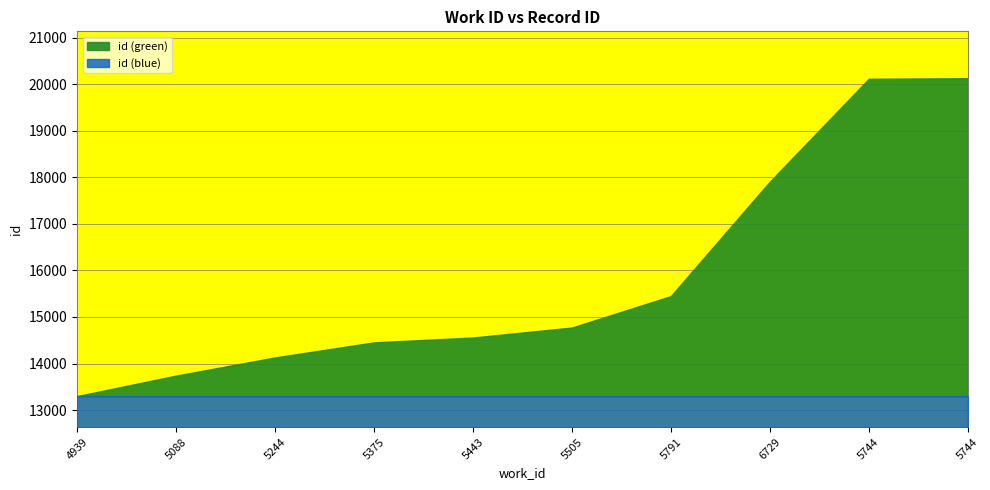

Count the number of categories in the chart.

10